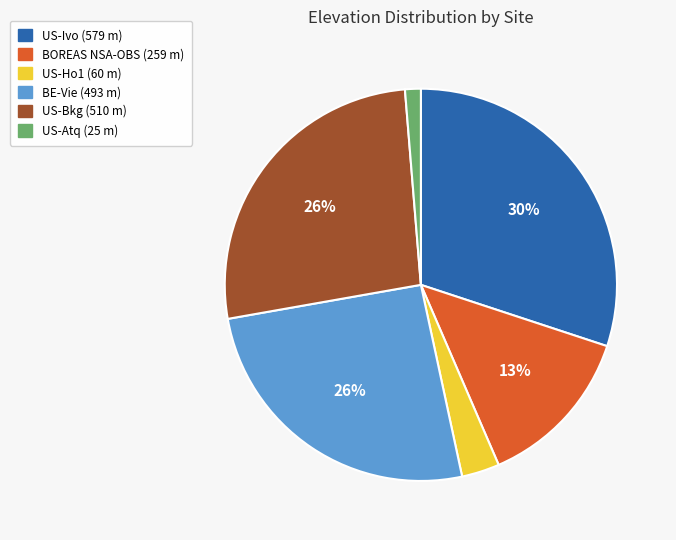

Approximately how many times larger is the value at BOREAS NSA-OBS compared to BE-Vie?

0.5